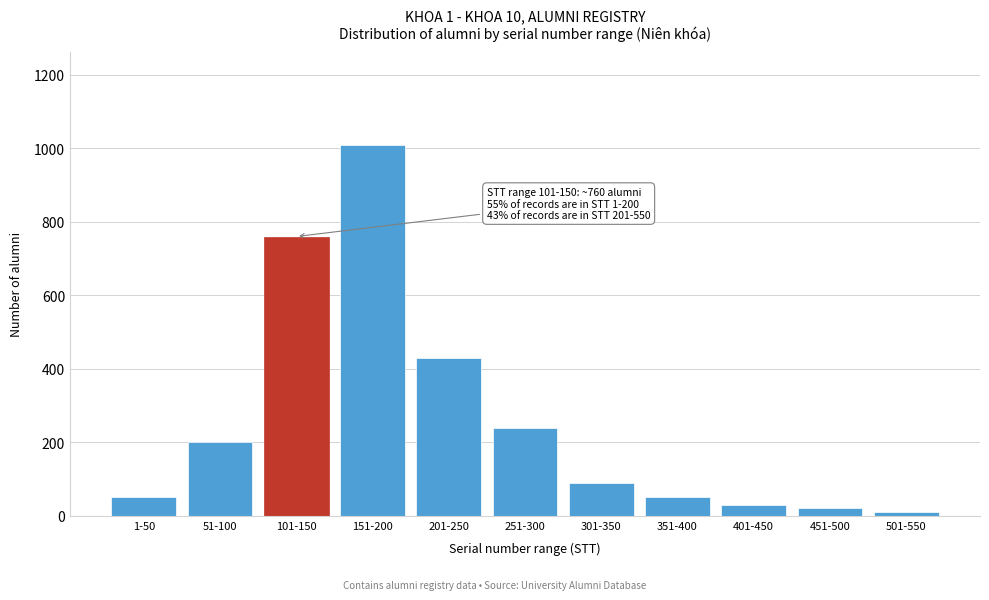

Reading left to right, extract all data points from this chart.

1-50=50	51-100=200	101-150=760	151-200=1010	201-250=430	251-300=240	301-350=90	351-400=50	401-450=30	451-500=20	501-550=10